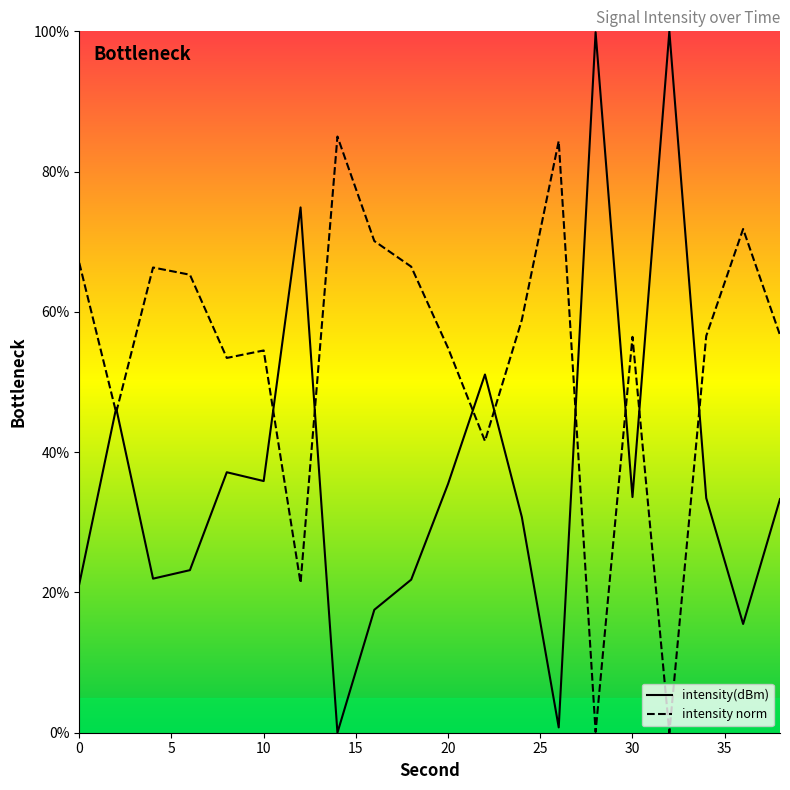

Rank the categories by value from lowest to highest.

32, 28, 12, 22, 2, 8, 10, 20, 30, 34, 38, 24, 6, 4, 18, 0, 16, 36, 26, 14